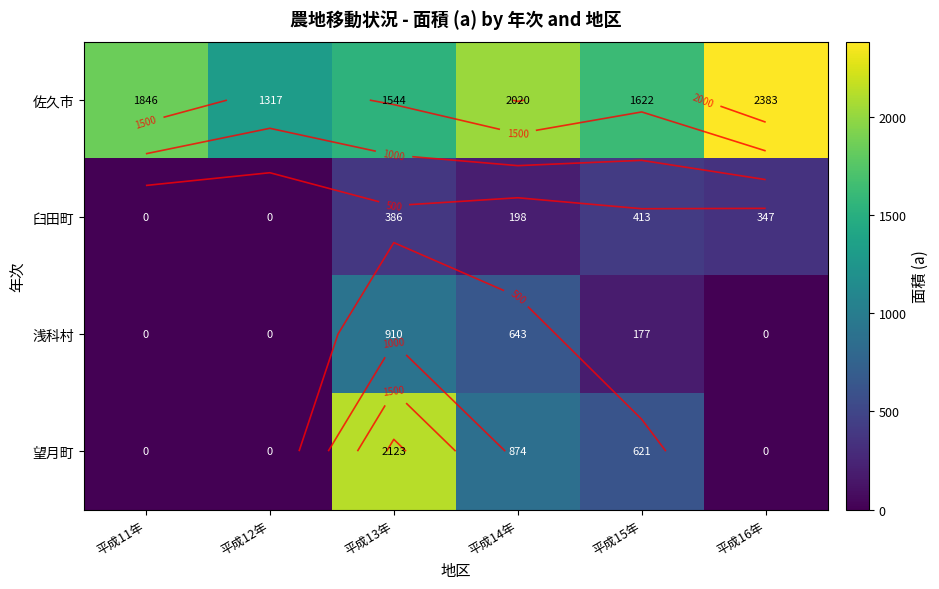

Which series has the largest total across all categories?

佐久市